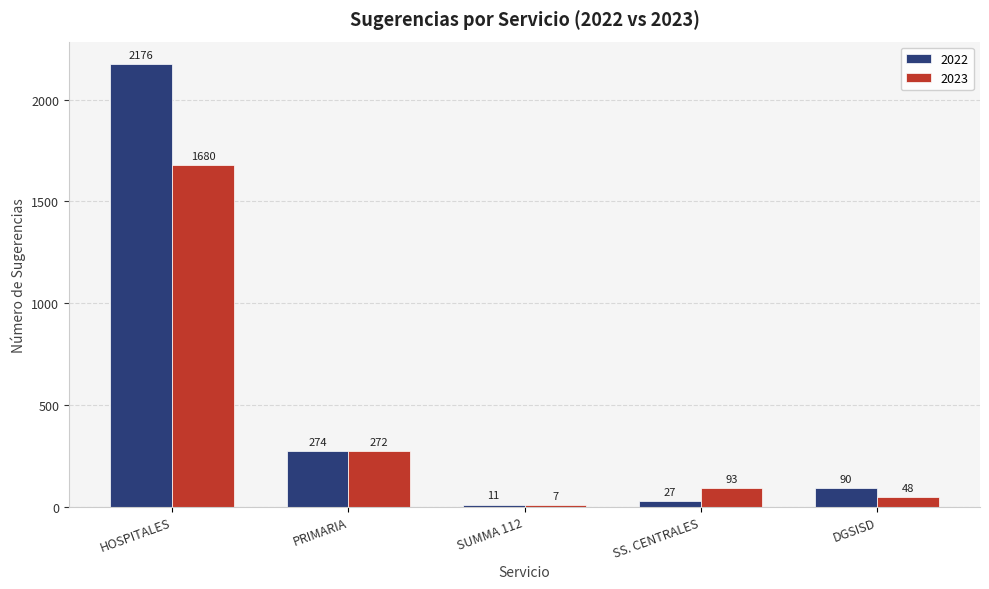

At which label is 2023 closest to 843?

PRIMARIA